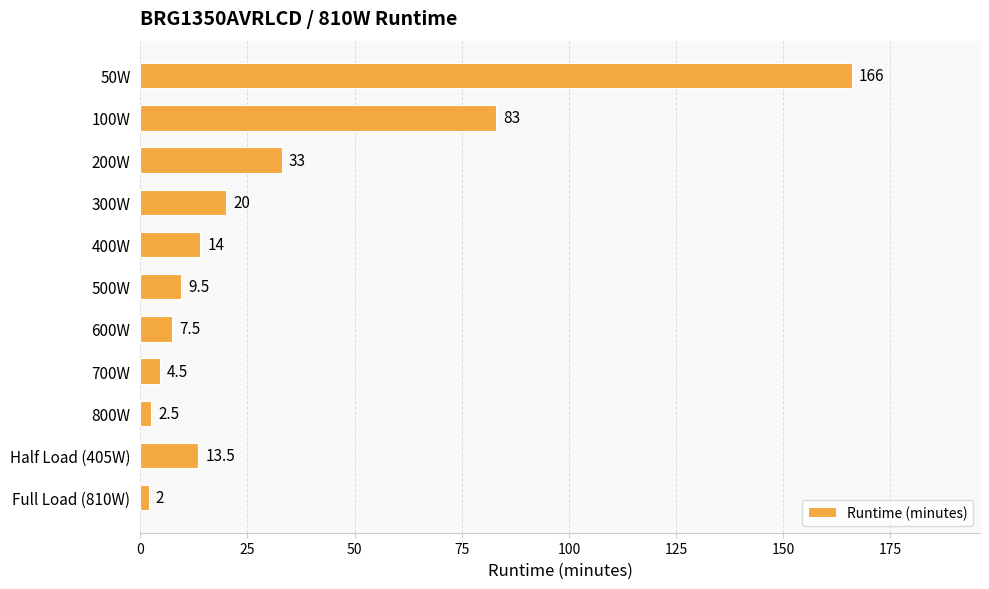

How many data points does each series have?

11